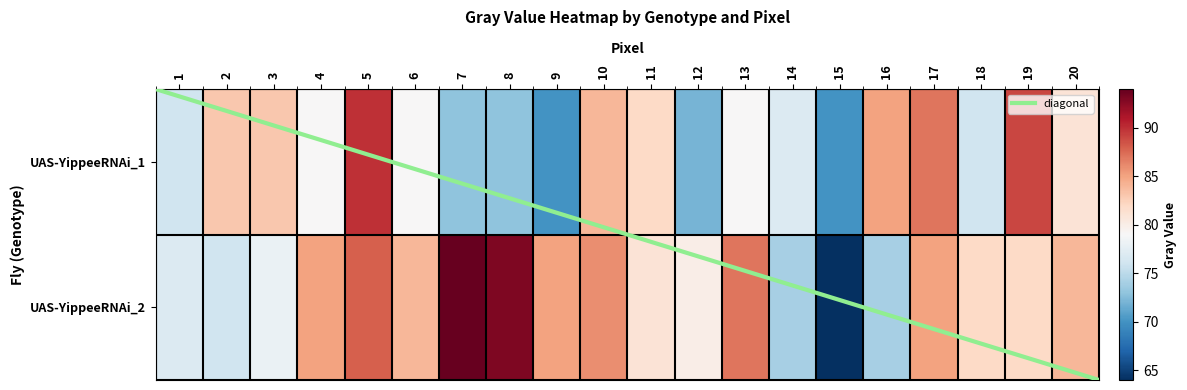

What is the approximate value of UAS-YippeeRNAi_2 at 2, to the nearest 10?

80